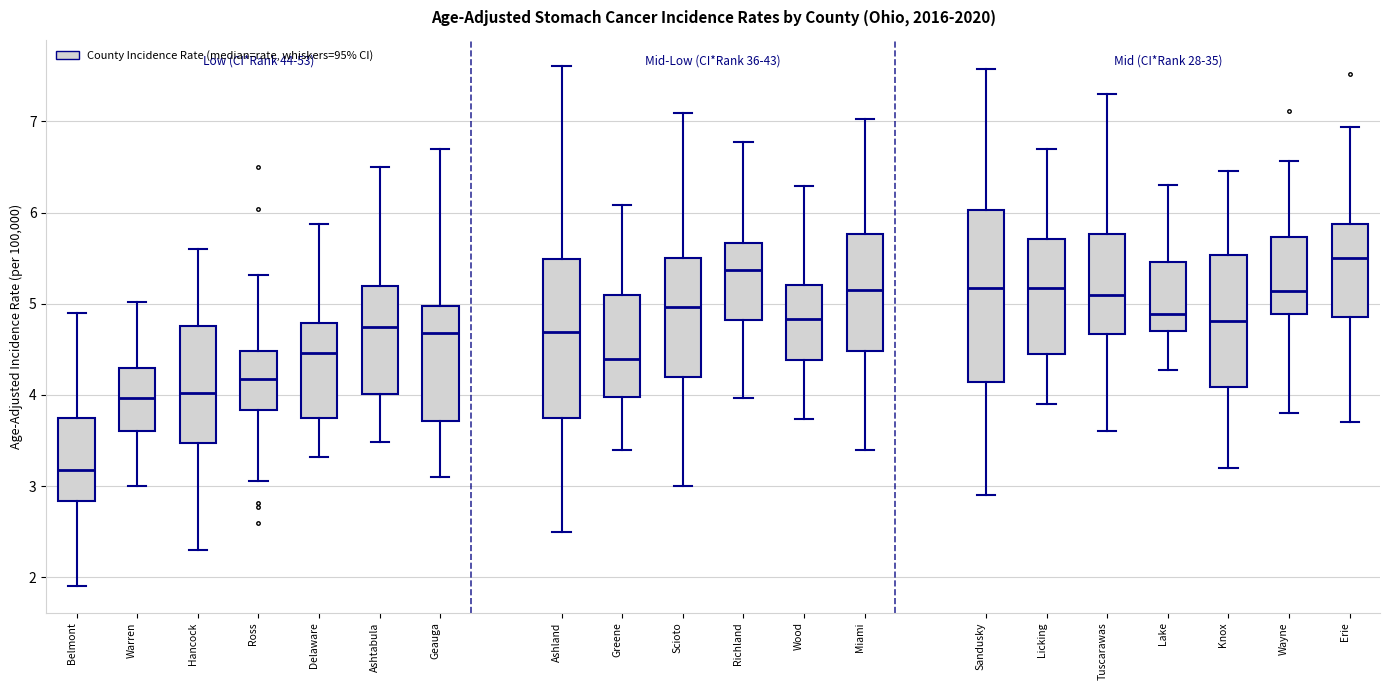

Which box is the tallest, from its lower edge to its upper edge?

Sandusky